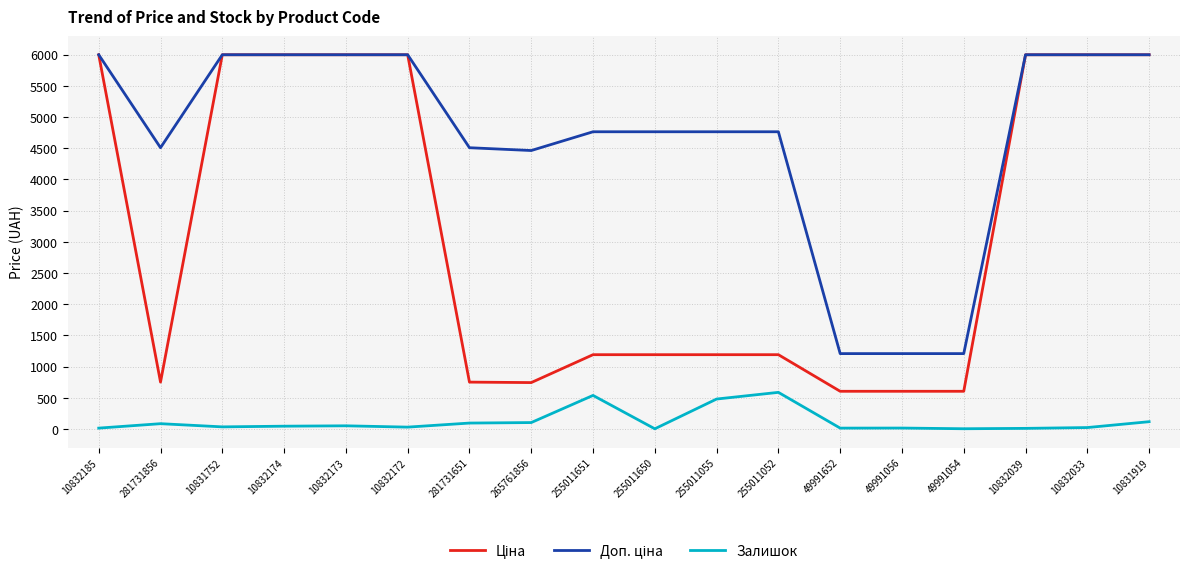

What is the sum of the Залишок values at 255011055 and 49991056?

495.0